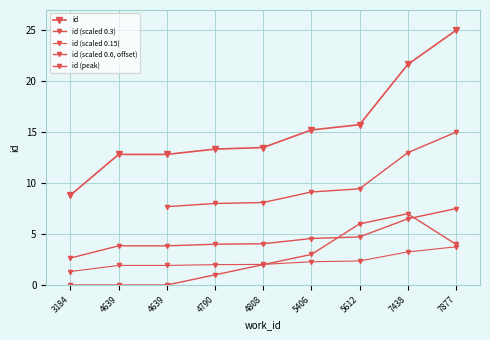

Is it true that the value at 4639 is 12.8?

True